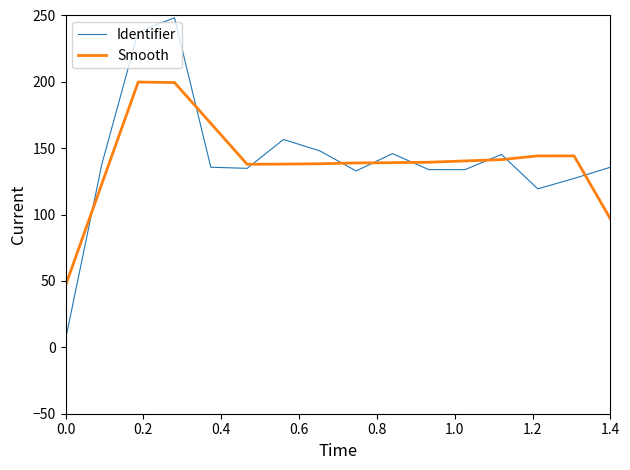

List the series in order of their peak value, highest first.

Identifier, Smooth